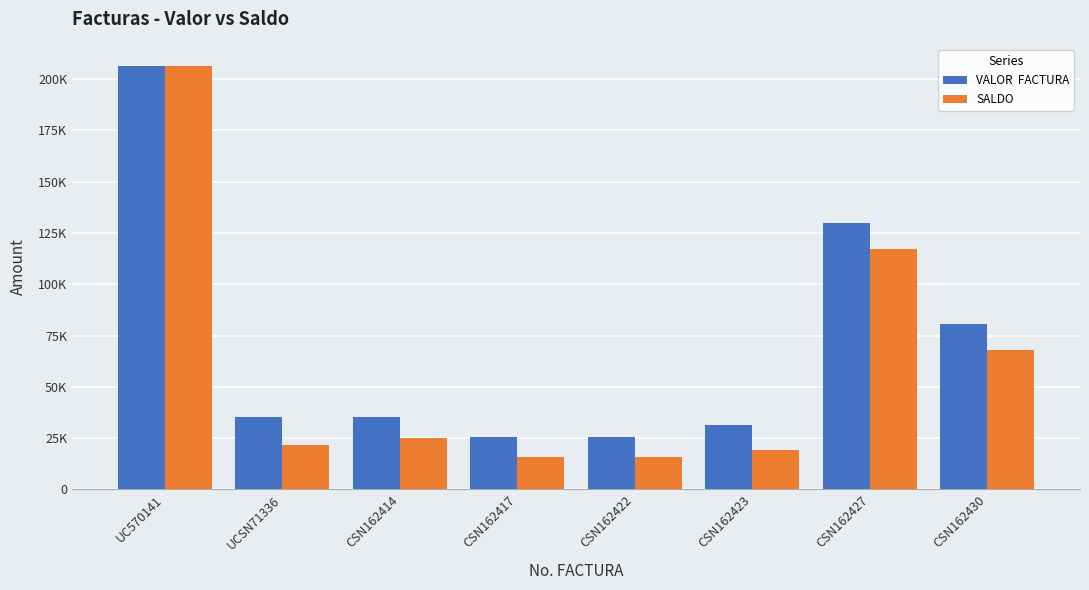

Are the bars horizontal?

No